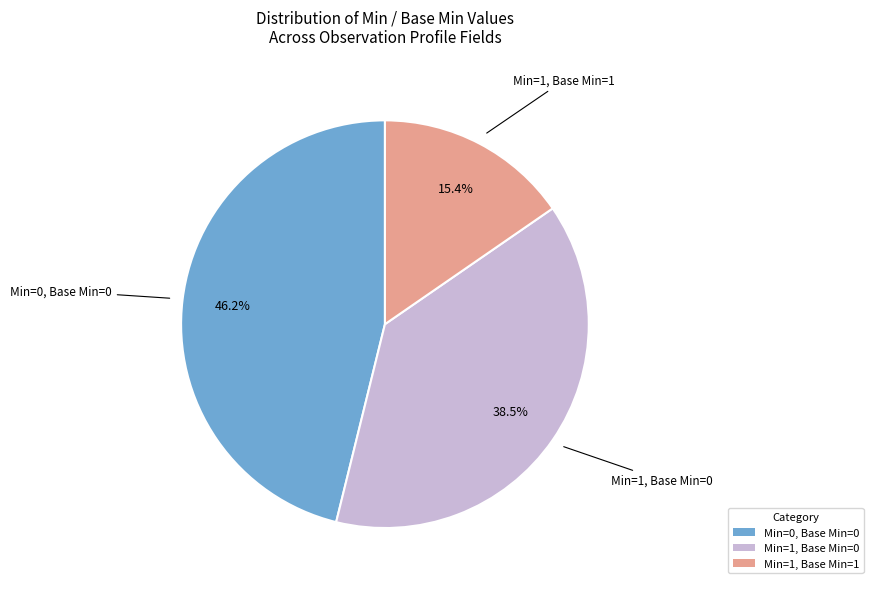

What is the total percentage of Min=0, Base Min=0 and Min=1, Base Min=1?

61.5%